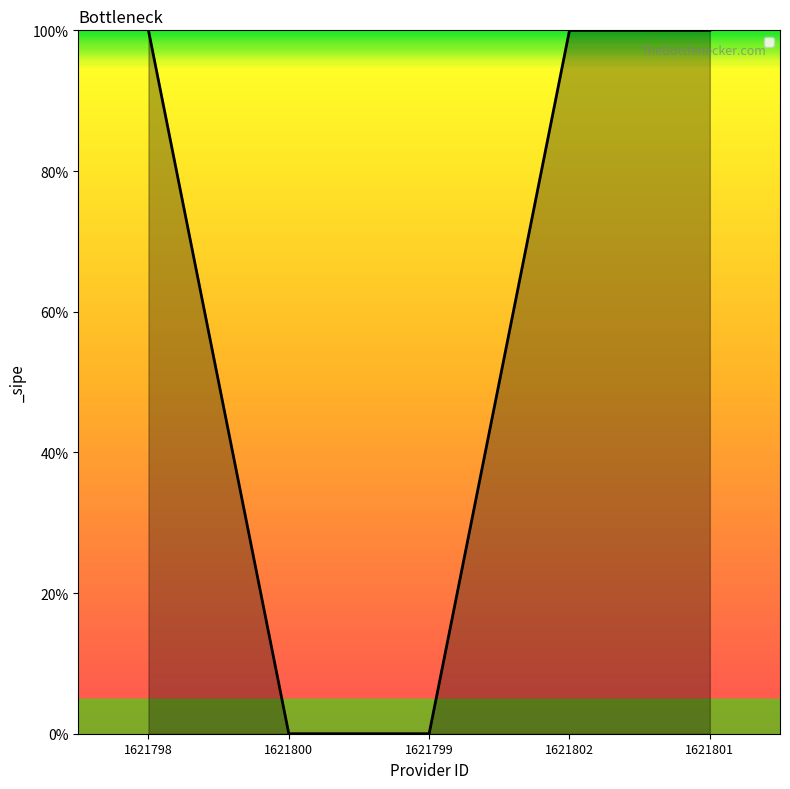

How many values are between 0 and 1?

5